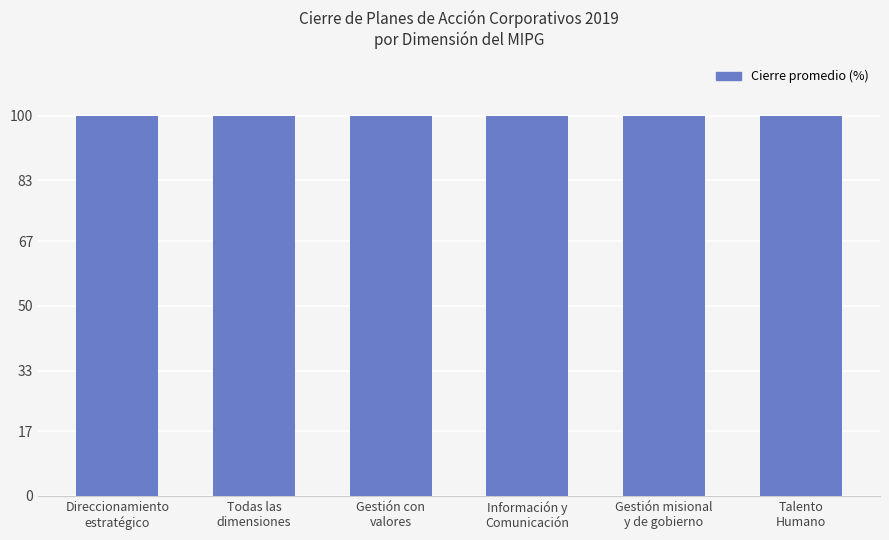

What is the label of the 6th bar from the right?

Direccionamiento
estratégico